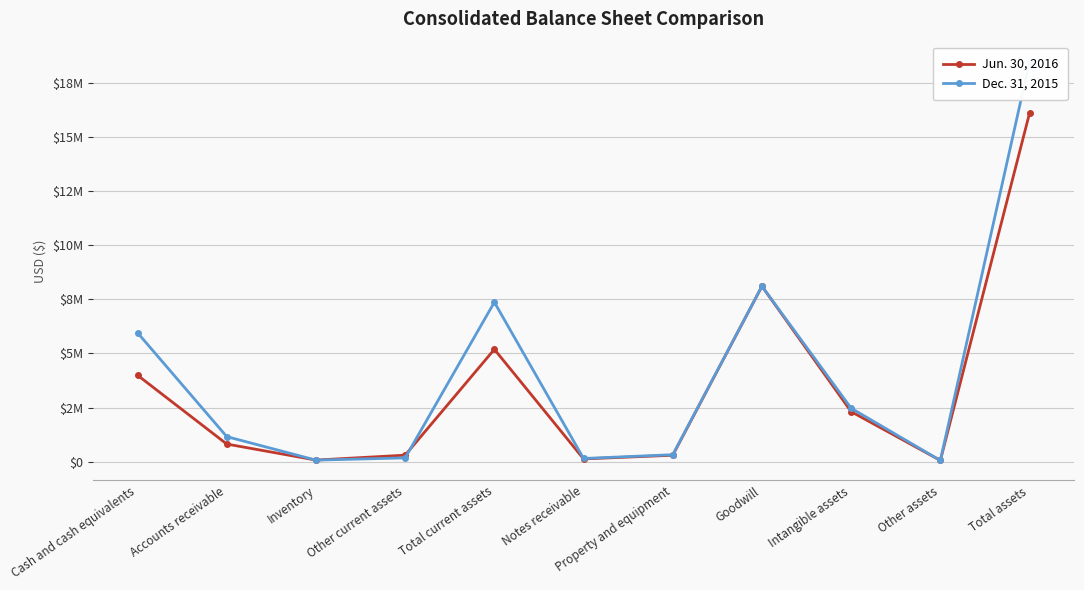

Between Other assets and Inventory, which is larger?

Inventory